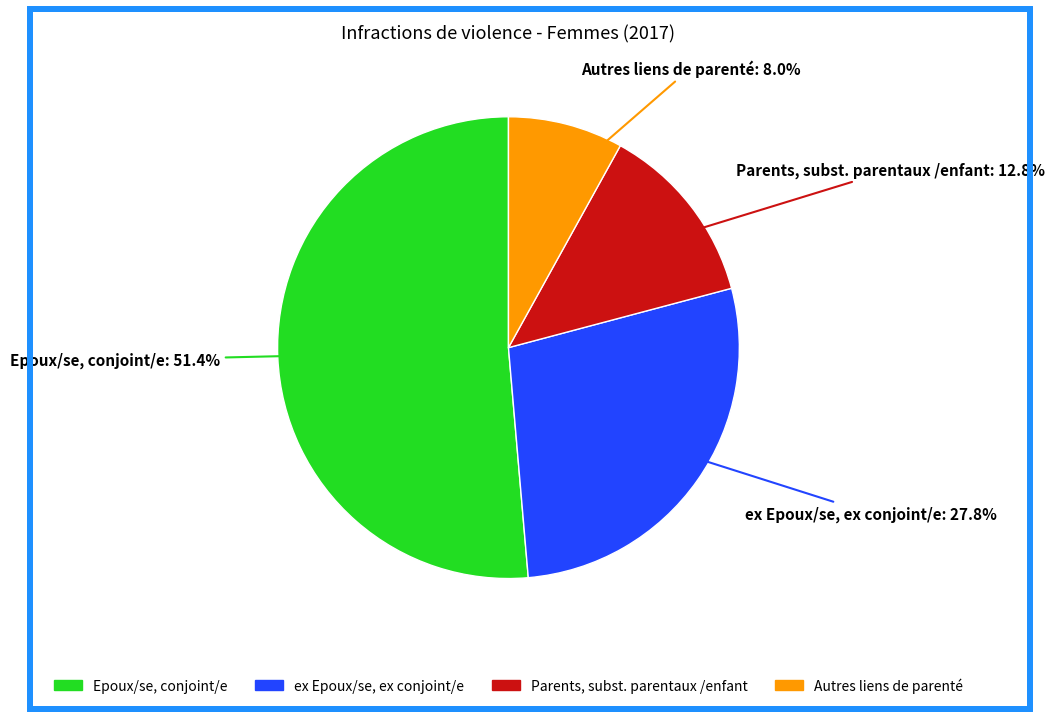

To the nearest percent, what is the difference between the largest and smallest slice percentages?

43%